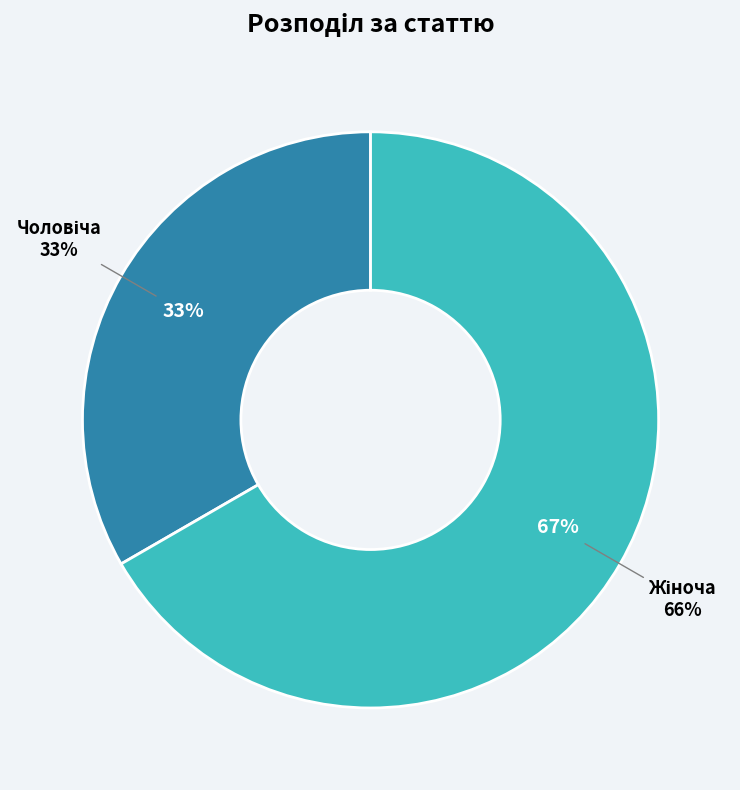

Count the number of slices in the pie.

2